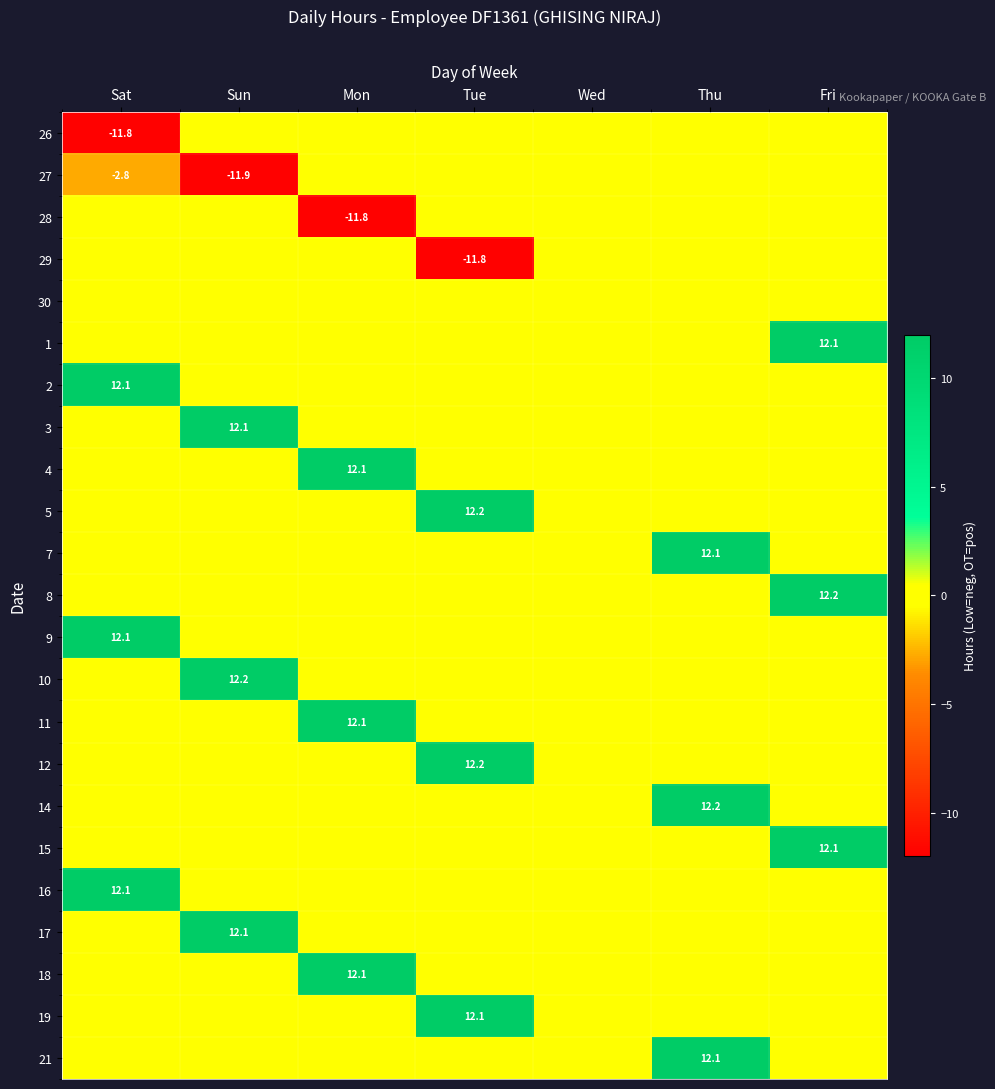

Which label corresponds to the largest value in the chart?

Tue